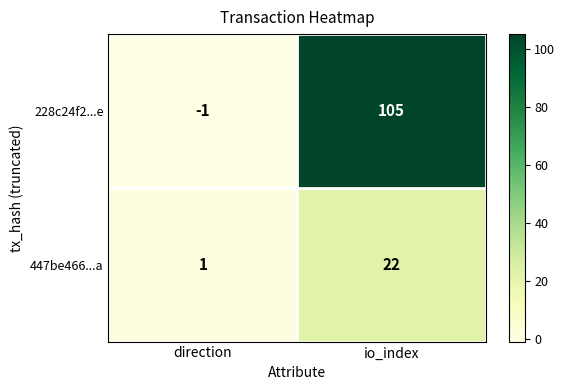

At io_index, list the series in order from largest to smallest.

228c24f2...e, 447be466...a